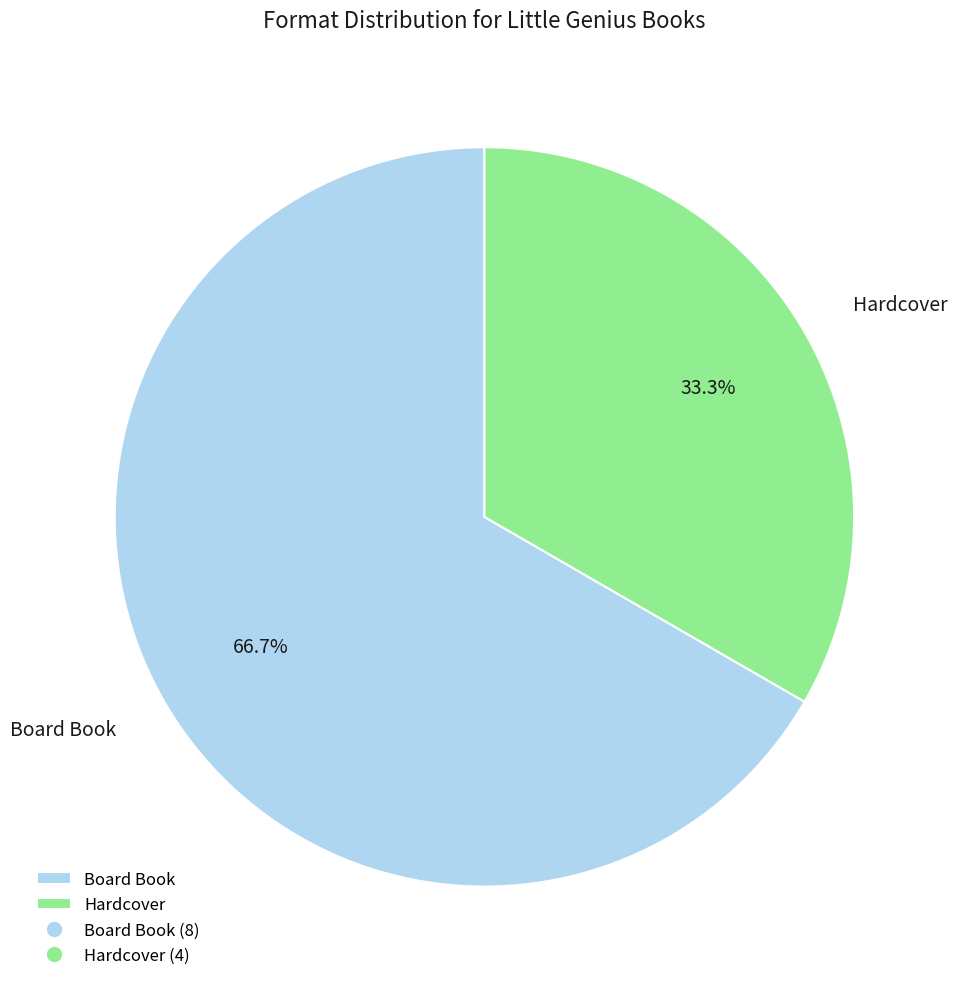

To the nearest percent, what is the combined percentage of Hardcover and Board Book?

100%